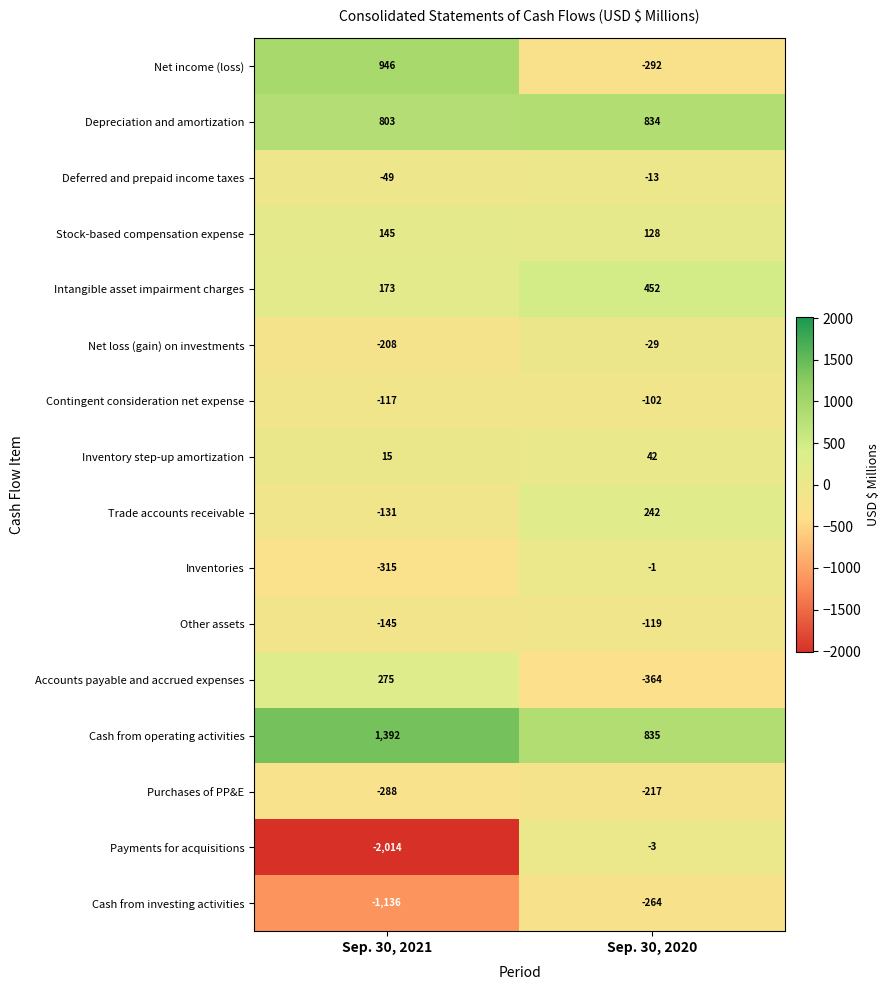

True or false: Trade accounts receivable has a value of -131 at Sep. 30, 2021.

True